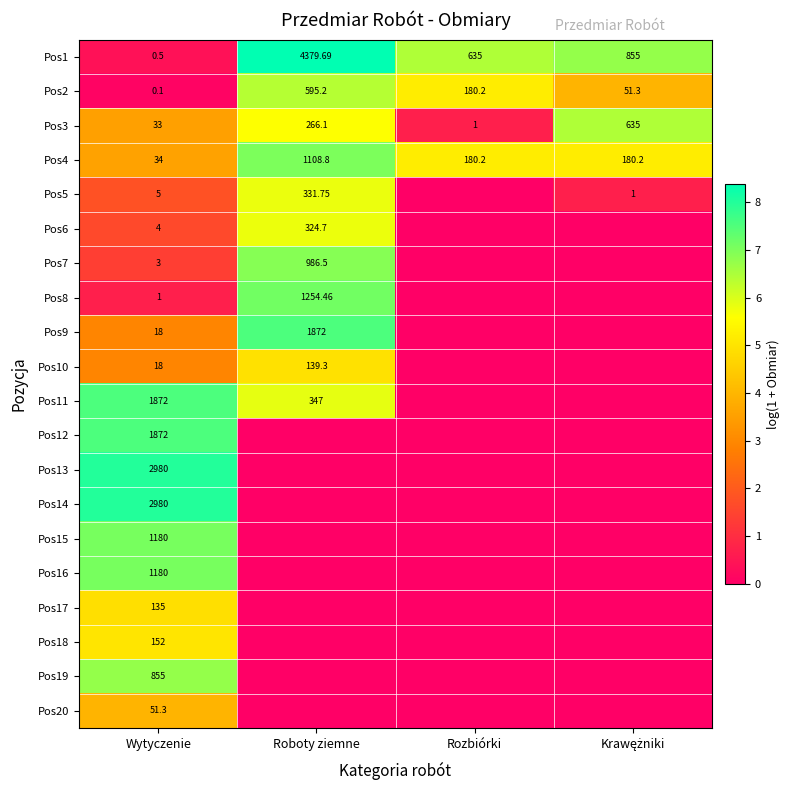

What is the approximate value of Pos15 at Wytyczenie?

7.1